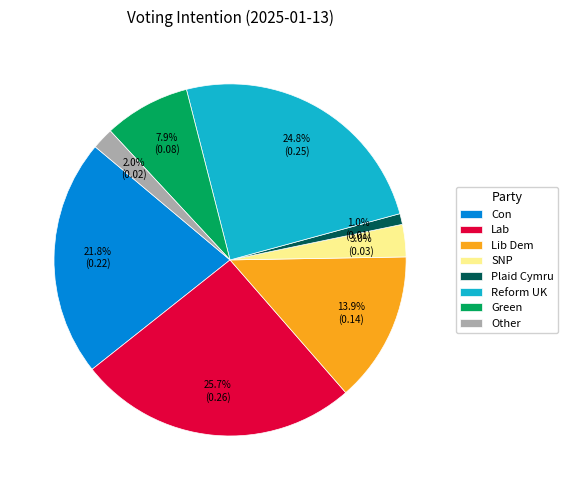

Between SNP and Other, which is larger?

SNP